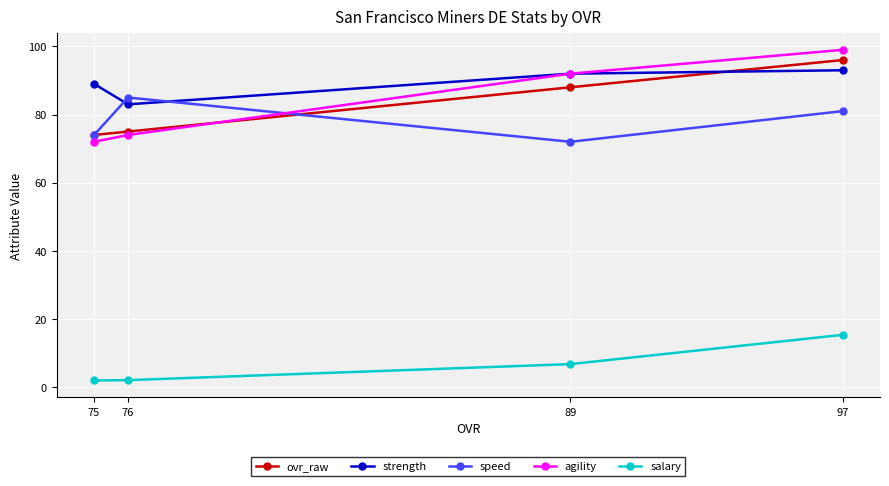

Which has a higher value, 75 or 89?

89